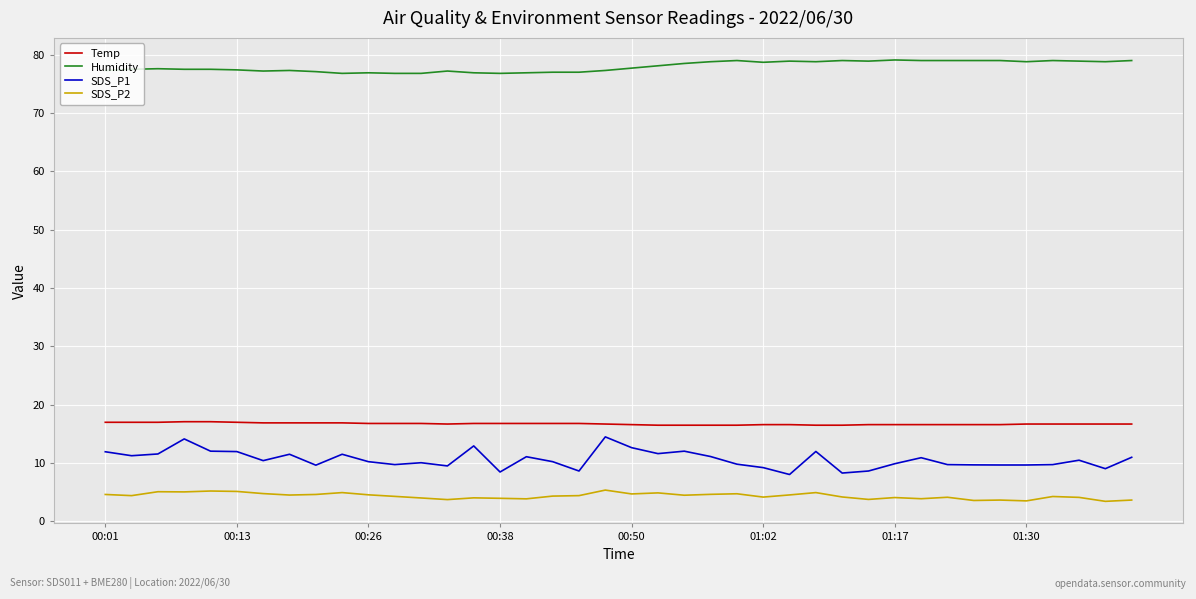

What is the difference between the maximum and minimum values in the SDS_P2 series?

1.9